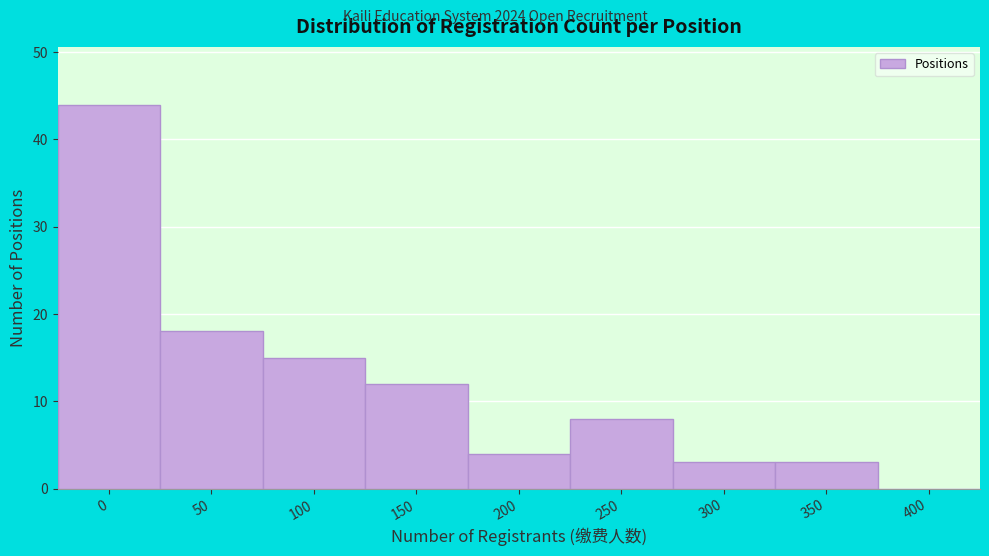

Reading left to right, extract all data points from this chart.

0=44	50=18	100=15	150=12	200=4	250=8	300=3	350=3	400=0